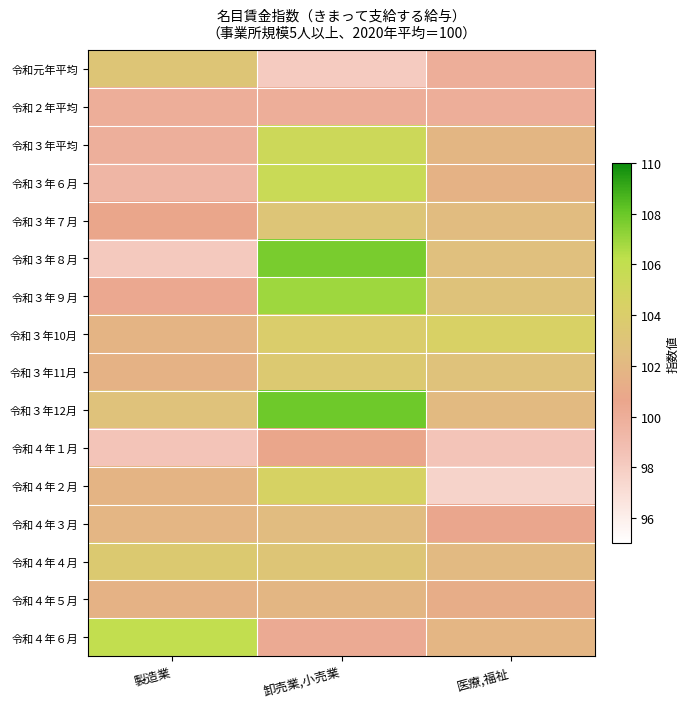

Which series has the largest total across all categories?

令和３年12月